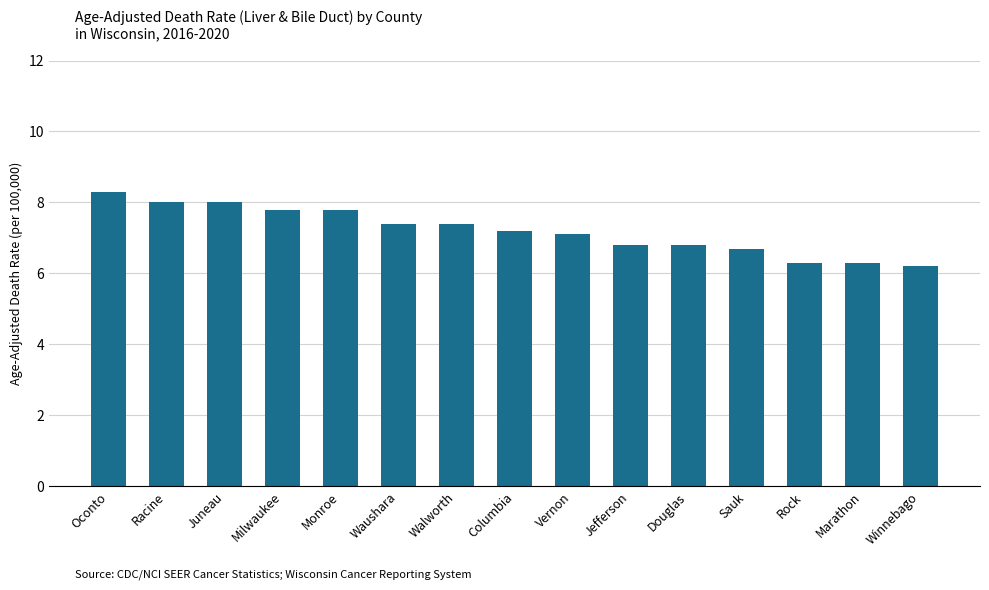

What is the greatest value displayed?

8.3